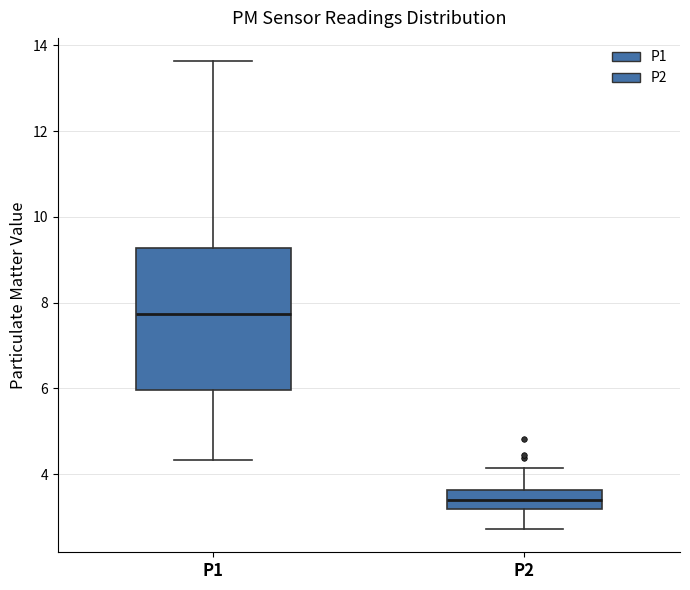

Comparing the boxes themselves (not the whiskers), which one is the tallest?

P1